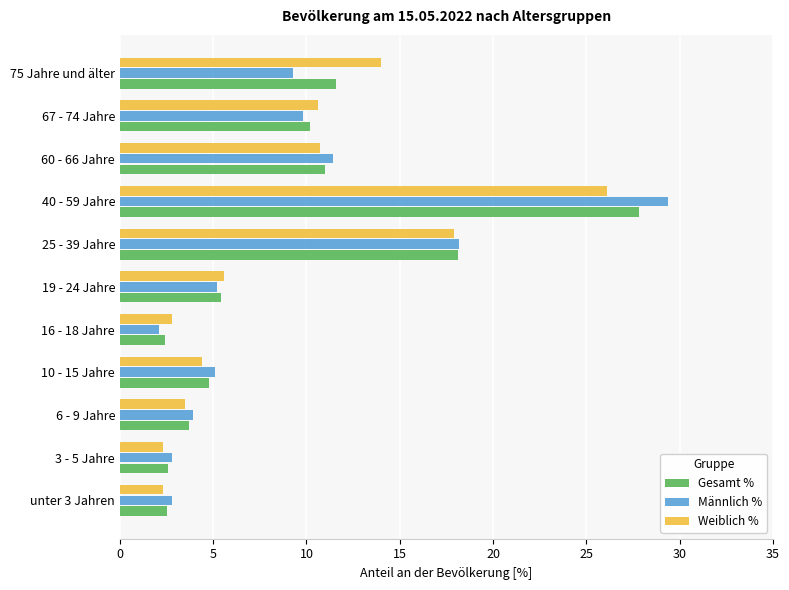

What is the average value of the Gesamt % series?

9.1